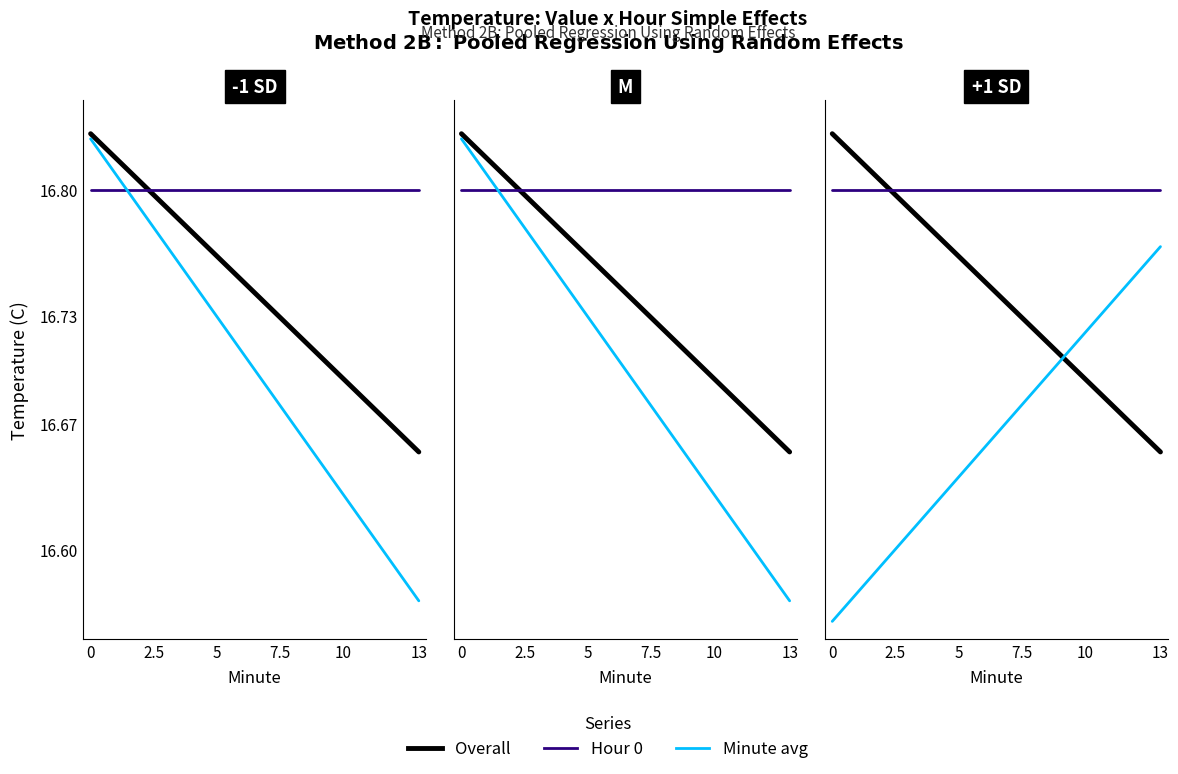

Is it true that Minute avg equals 16.6 at 3?

True